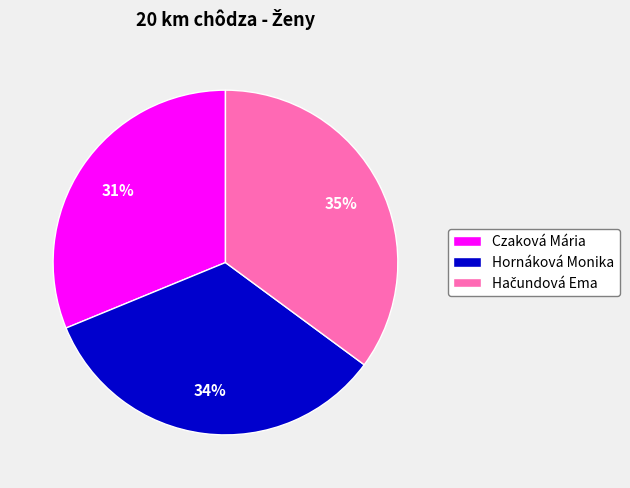

Is there any slice that represents more than half of the pie?

No